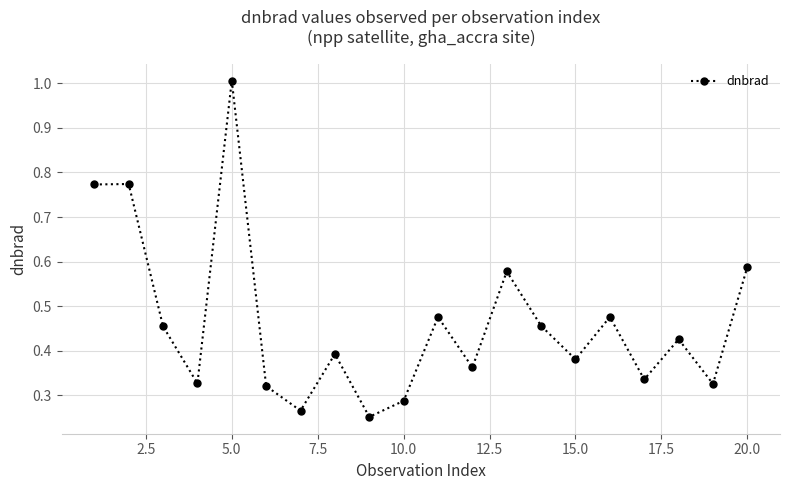

How many interior local valleys (lower than both neighbors) does the data have?

7